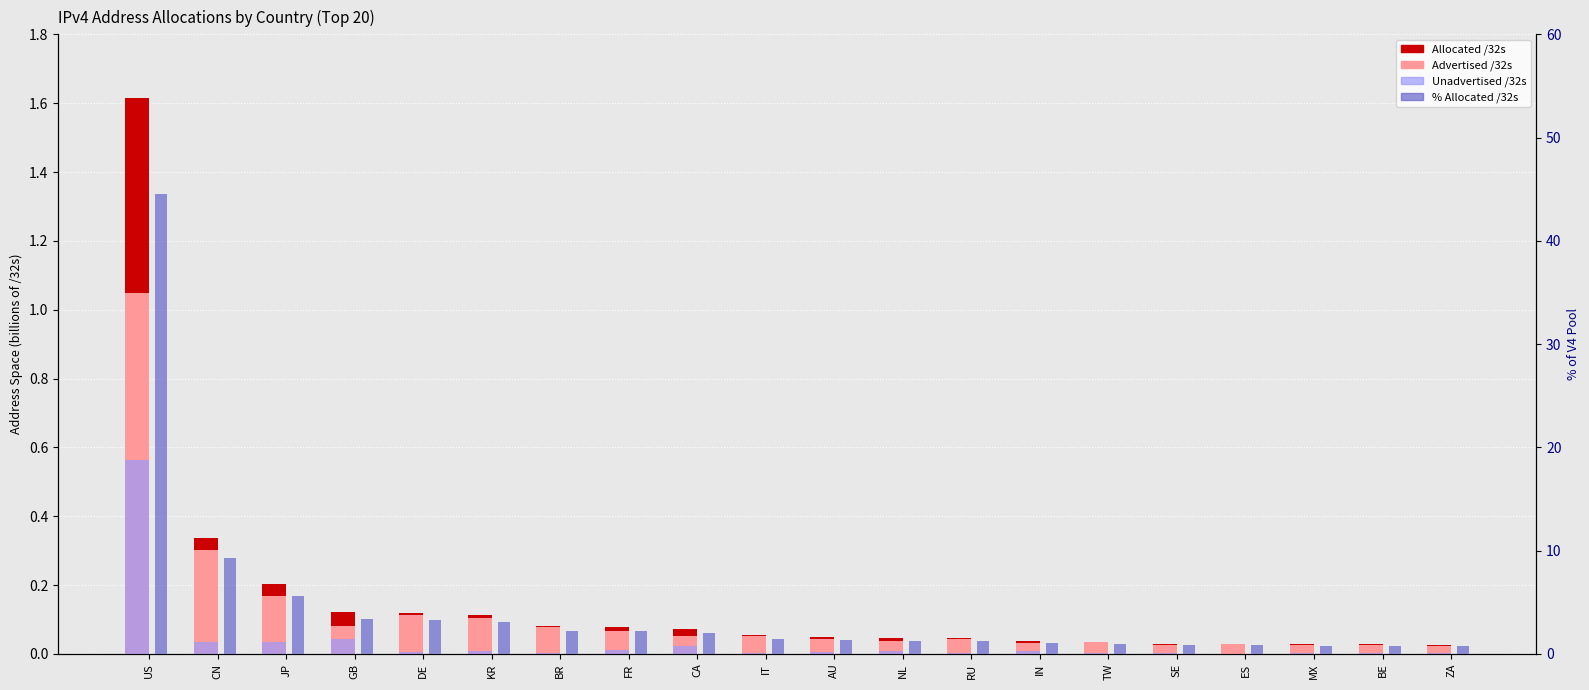

What is the average value of the Allocated /32s series?

0.2